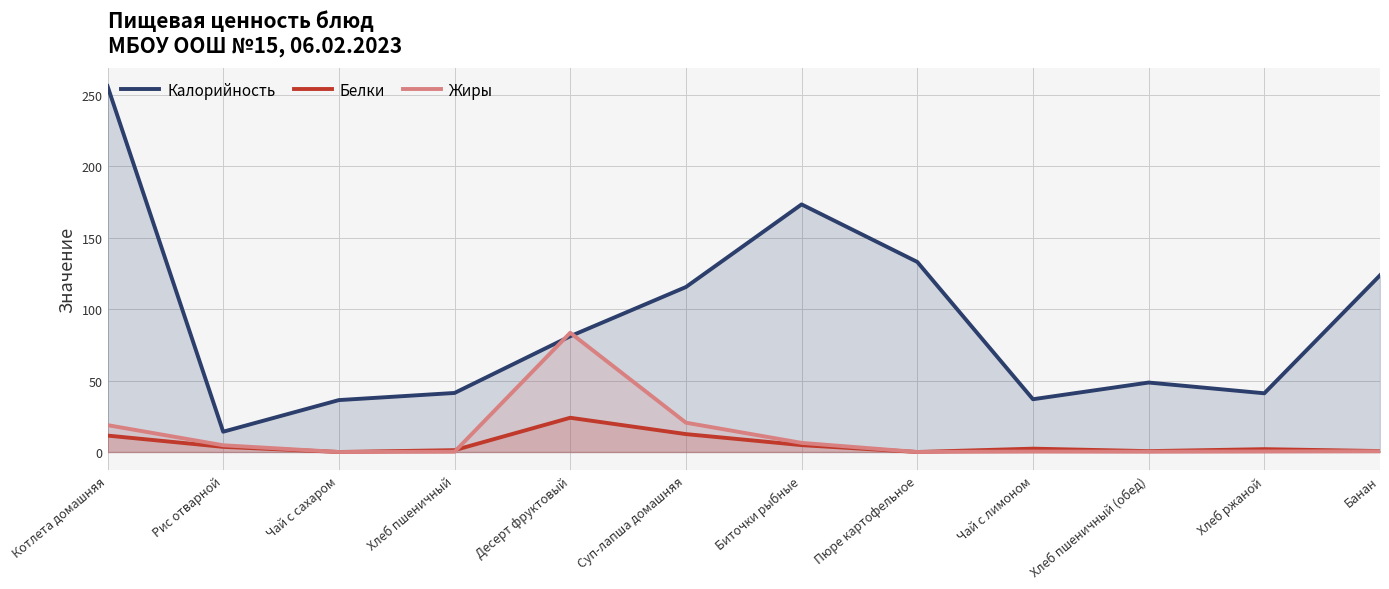

How many lines are shown in the chart?

3